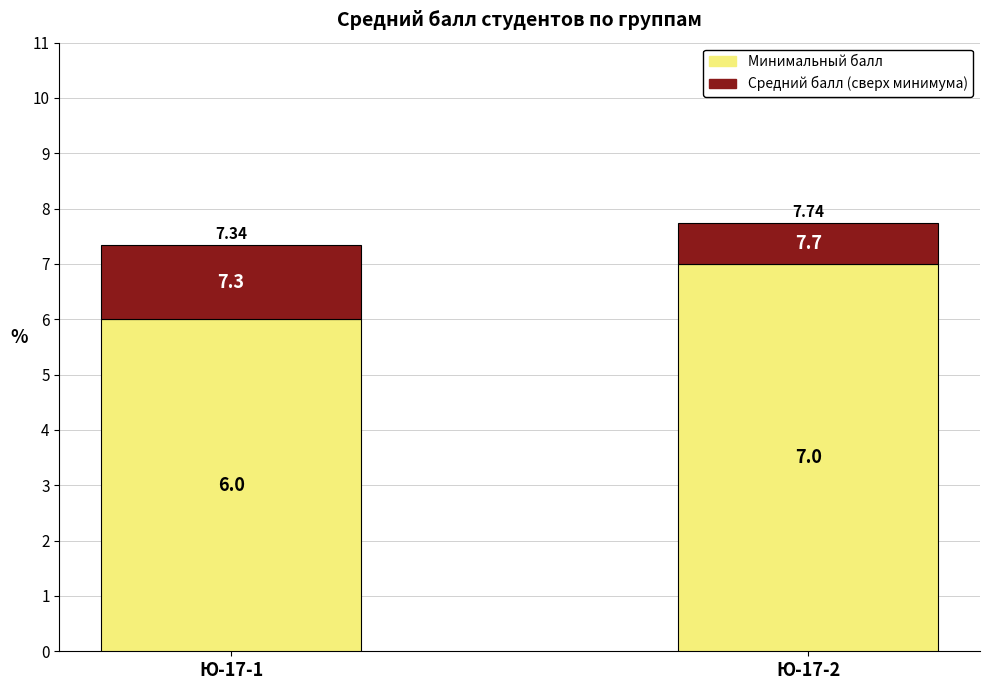

Rank the series by their average value, from highest to lowest.

Минимальный балл, Средний балл (сверх минимума)